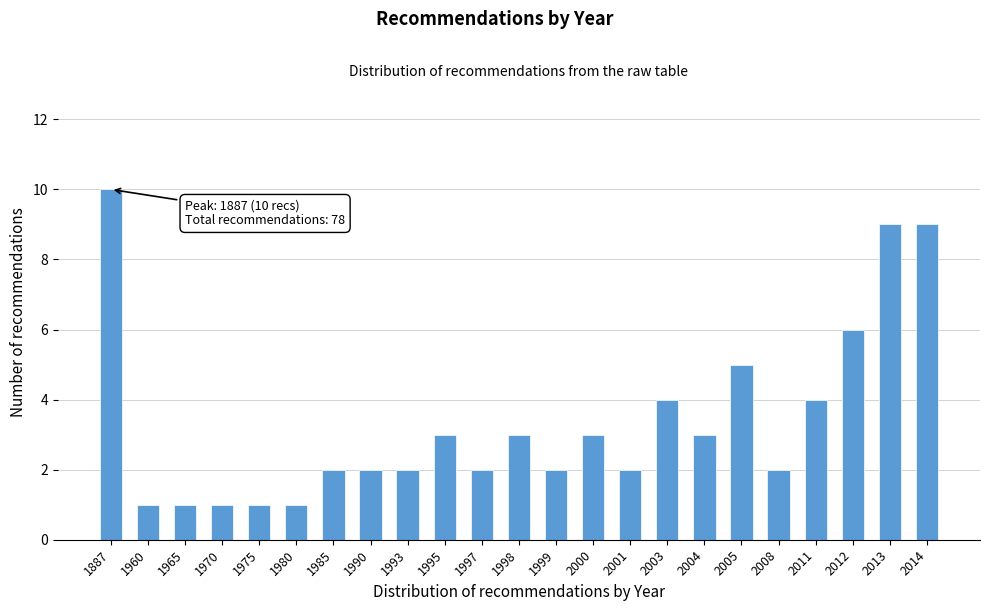

Reading left to right, list all the values displayed in this chart.

10	1	1	1	1	1	2	2	2	3	2	3	2	3	2	4	3	5	2	4	6	9	9